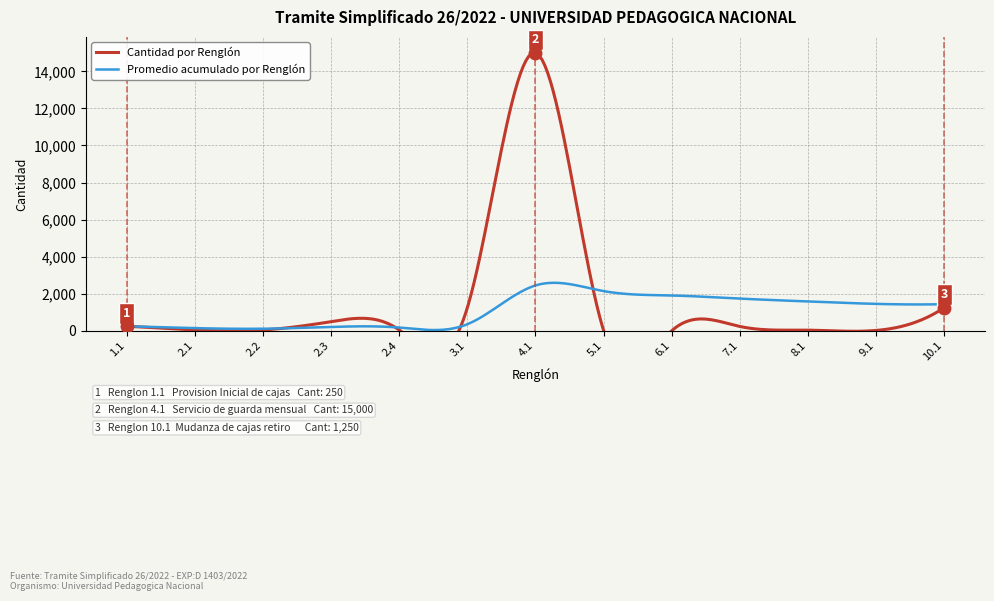

Where is the first local maximum?

2.3